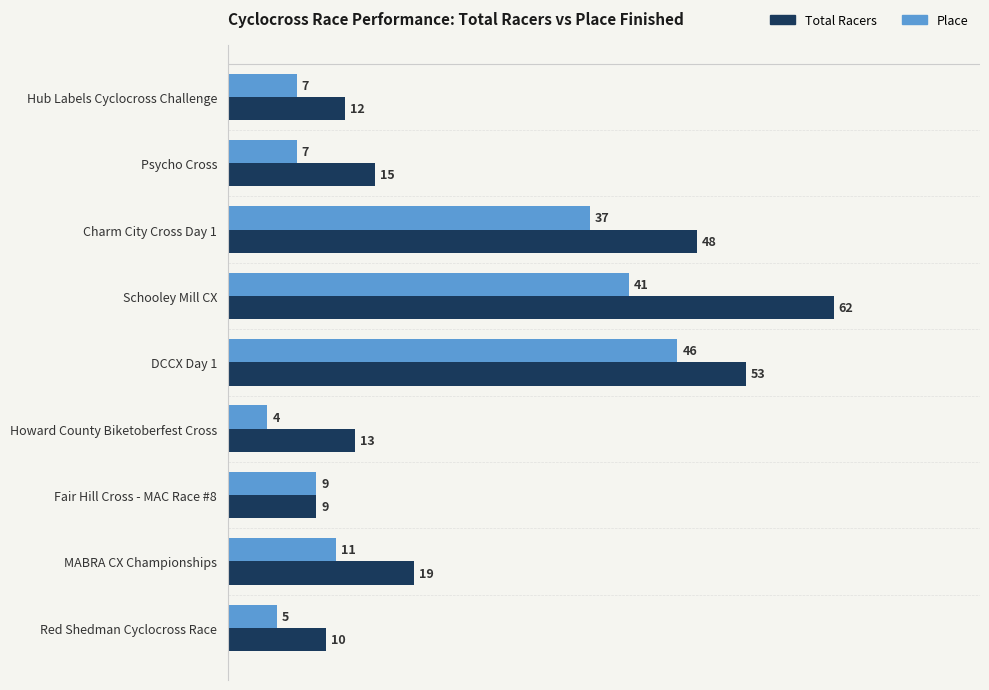

List the series in order of their peak value, lowest first.

Place, Total Racers